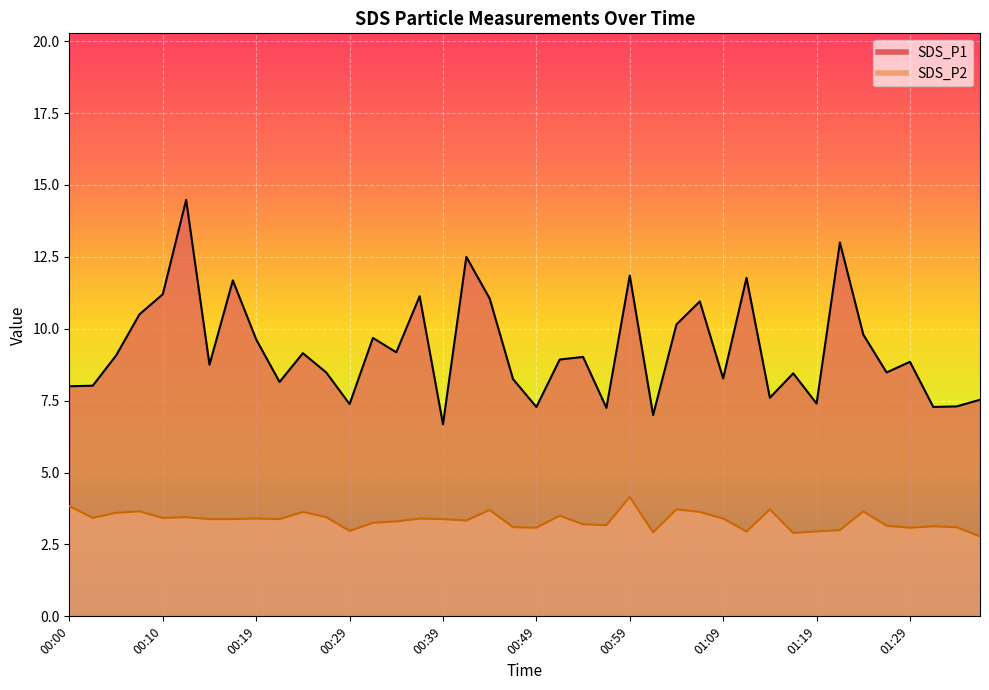

What is the smallest value displayed?

2.8